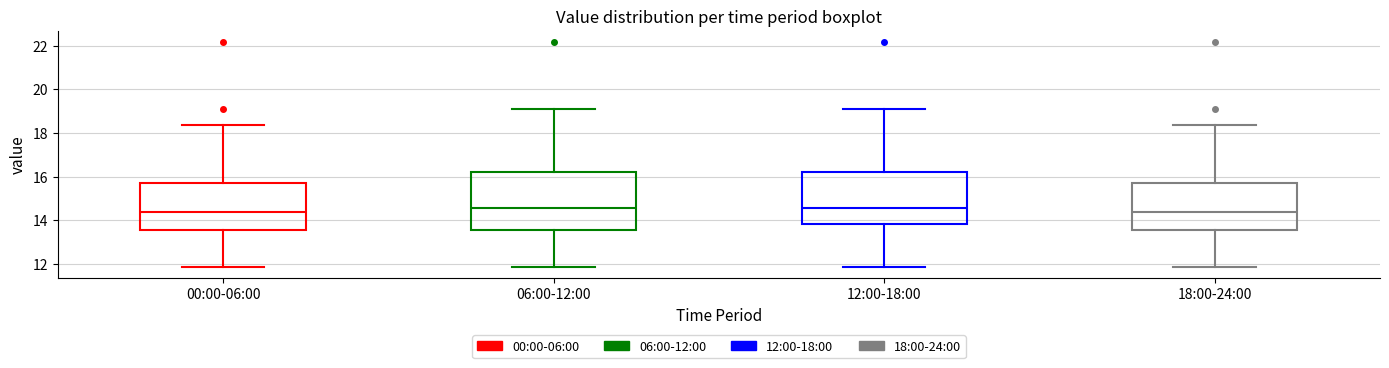

Which box is the tallest, from its lower edge to its upper edge?

06:00-12:00